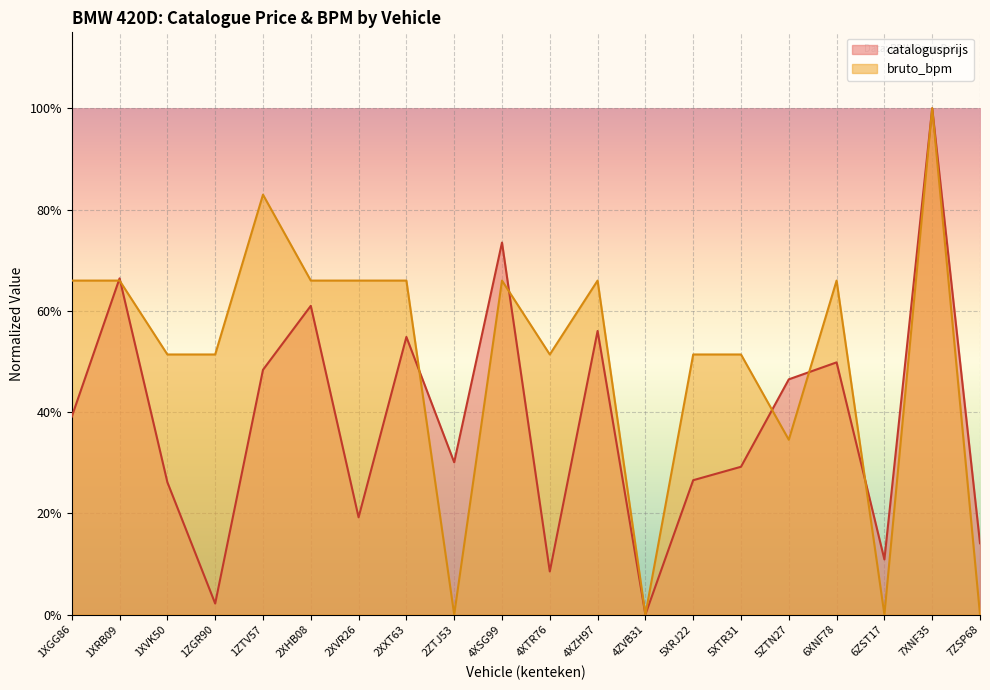

In bruto_bpm, how many points are lower than both neighbors (excluding endpoints)?

5